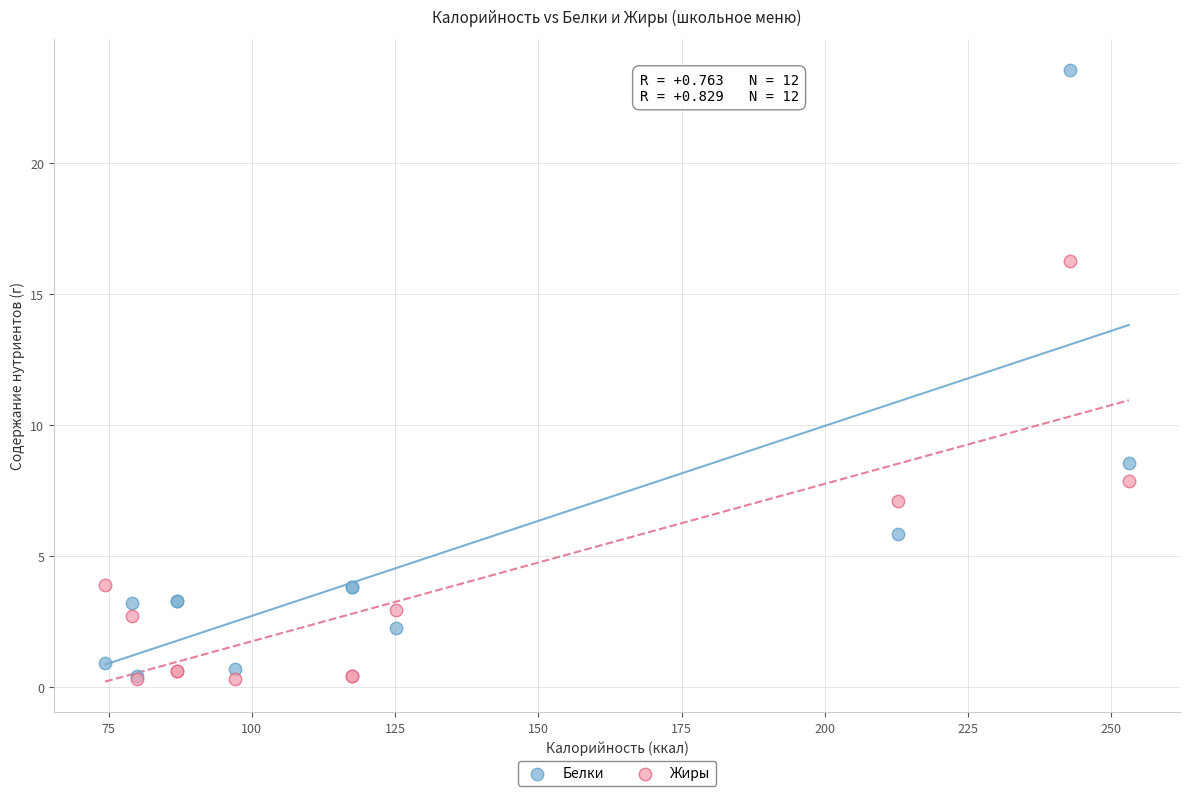

In the Белки series, what Y value is closest to 11?

8.6